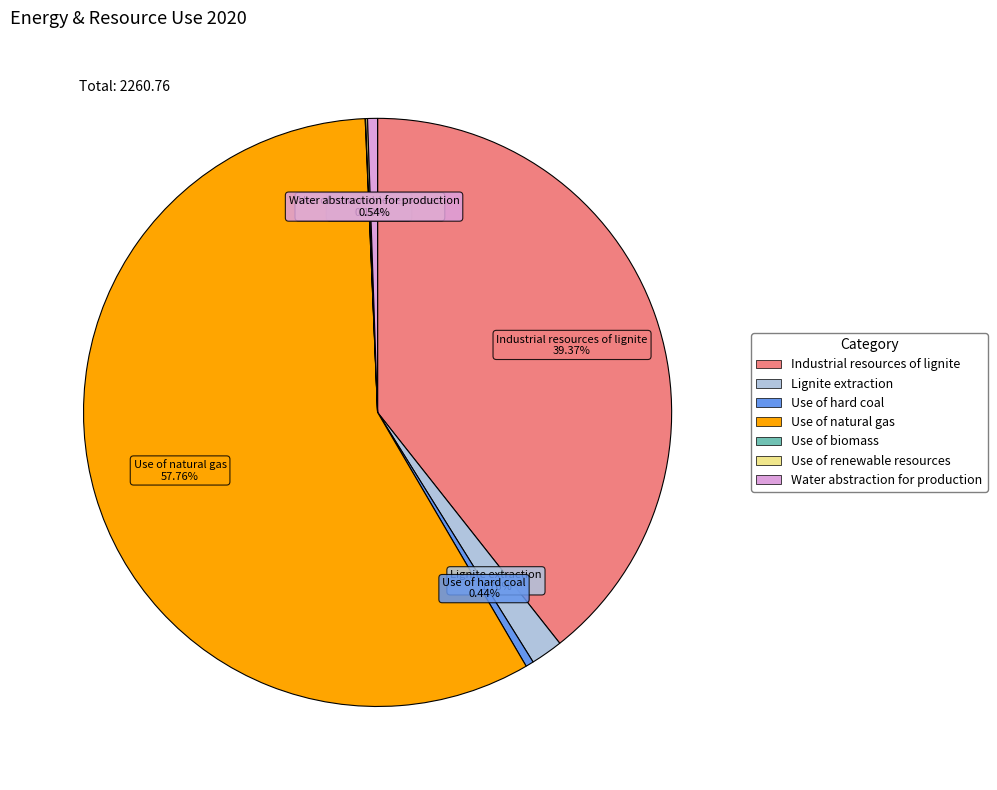

Do Industrial resources of lignite and Water abstraction for production together represent more than half of the pie?

No